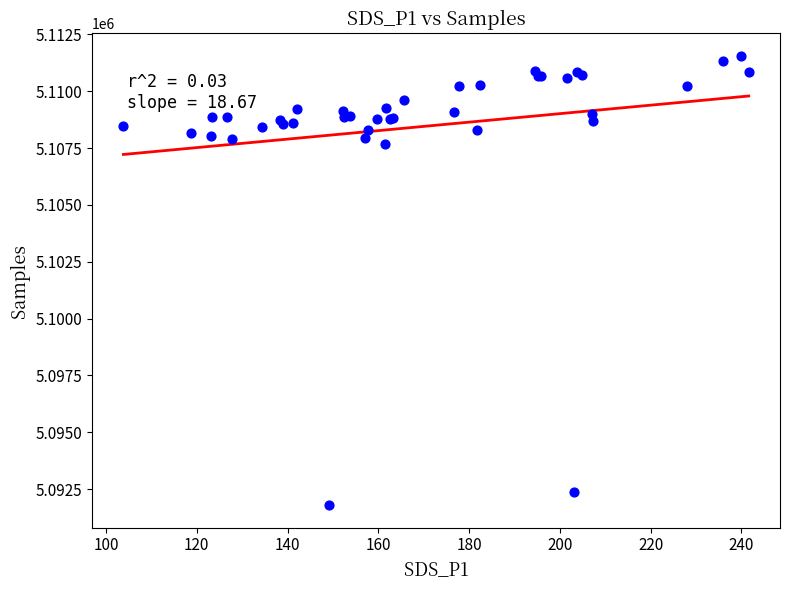

What Y value in the scatter plot is closest to 5101673?

5107663